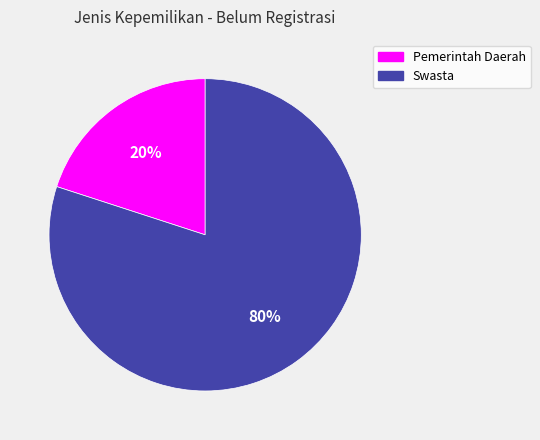

Does Pemerintah Daerah represent more than half of the total?

No